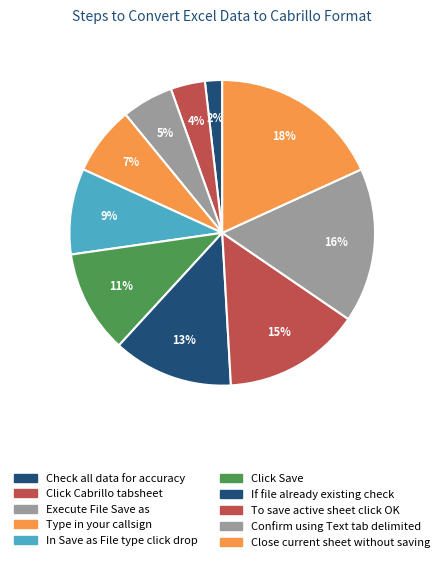

To the nearest percent, what is the difference between the Click Save and Execute File Save as slice percentages?

5%